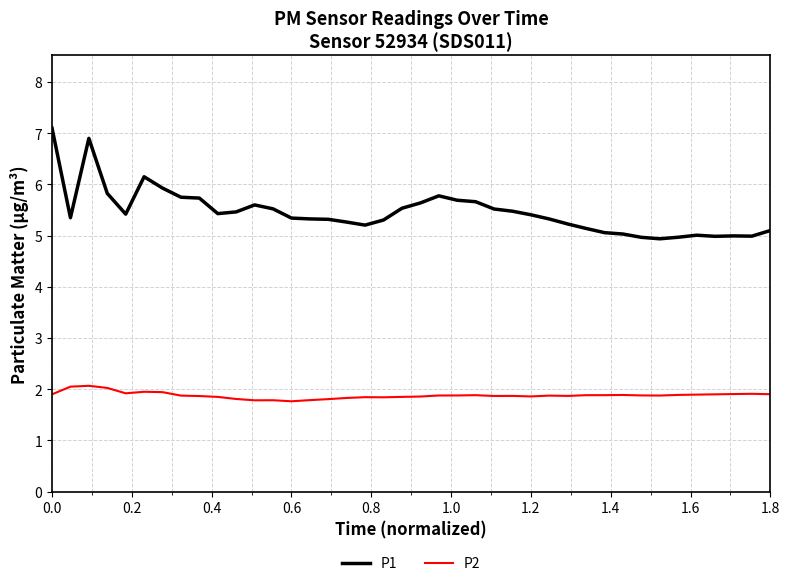

Which series has the largest range (max minus min)?

P1